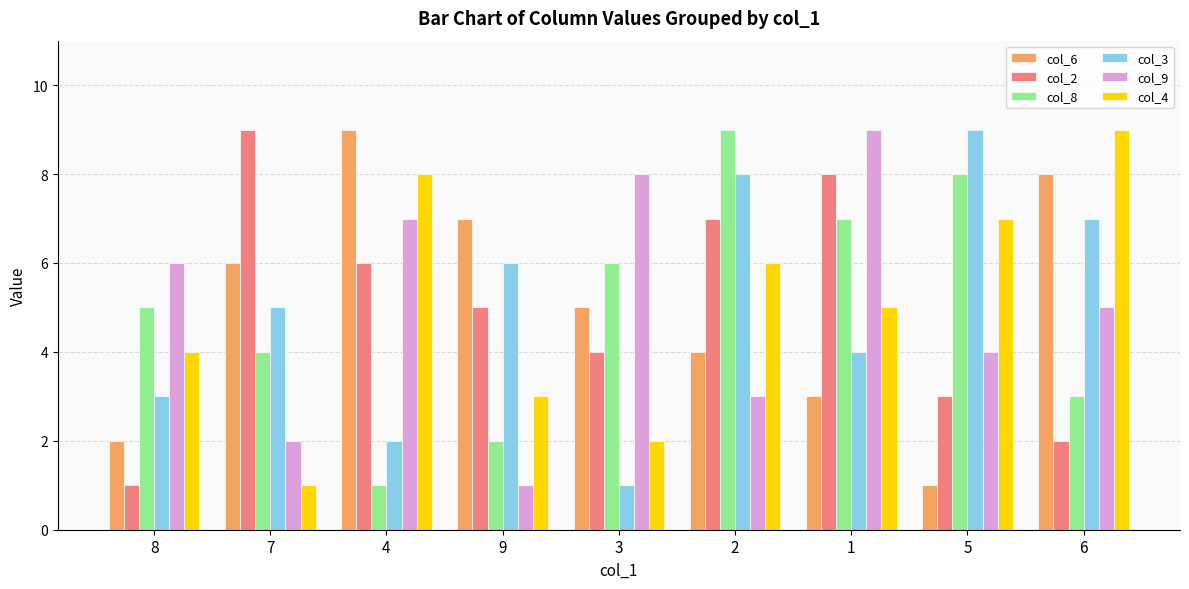

Is it true that col_8 equals 3 at 6?

True